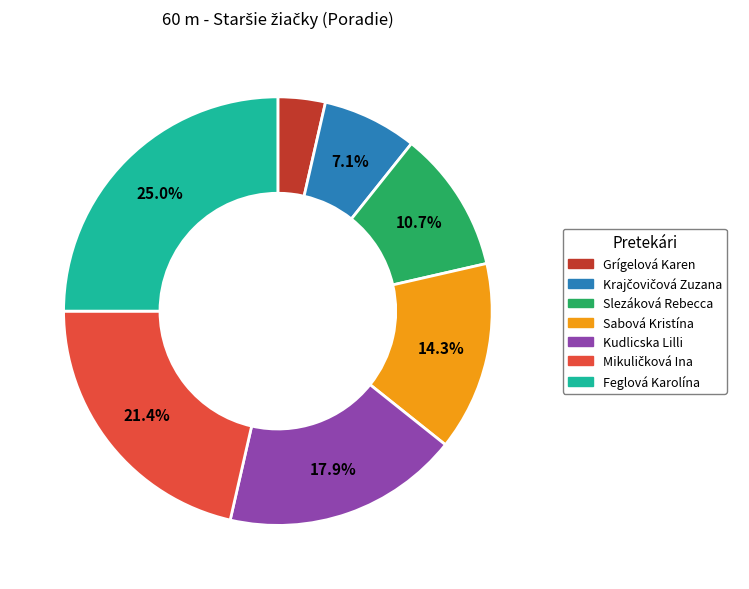

Is there a majority slice in this chart?

No